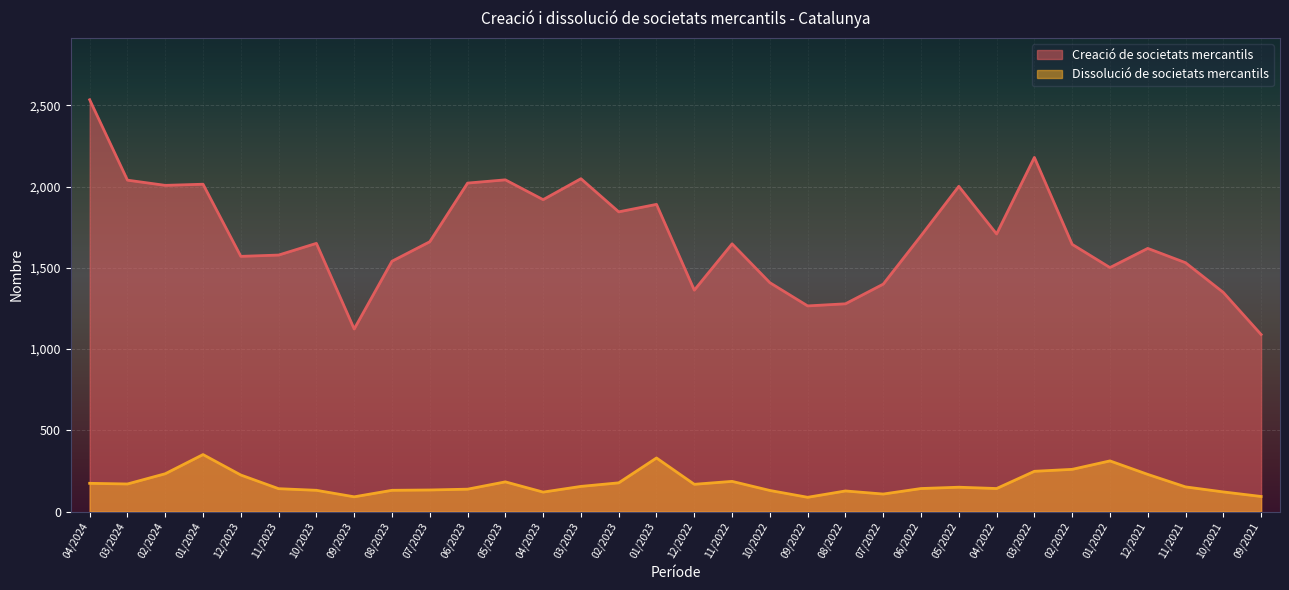

Where is the first local maximum for Dissolució de societats mercantils?

01/2024